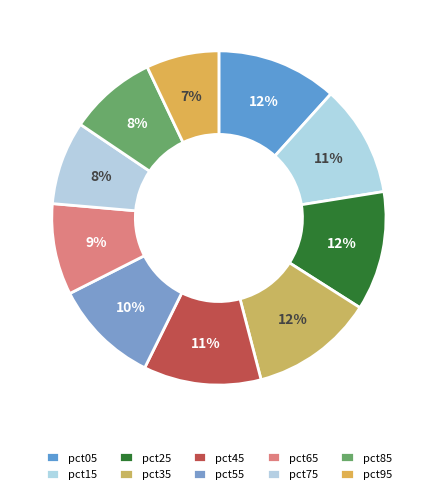

Which slice is the smallest?

pct95